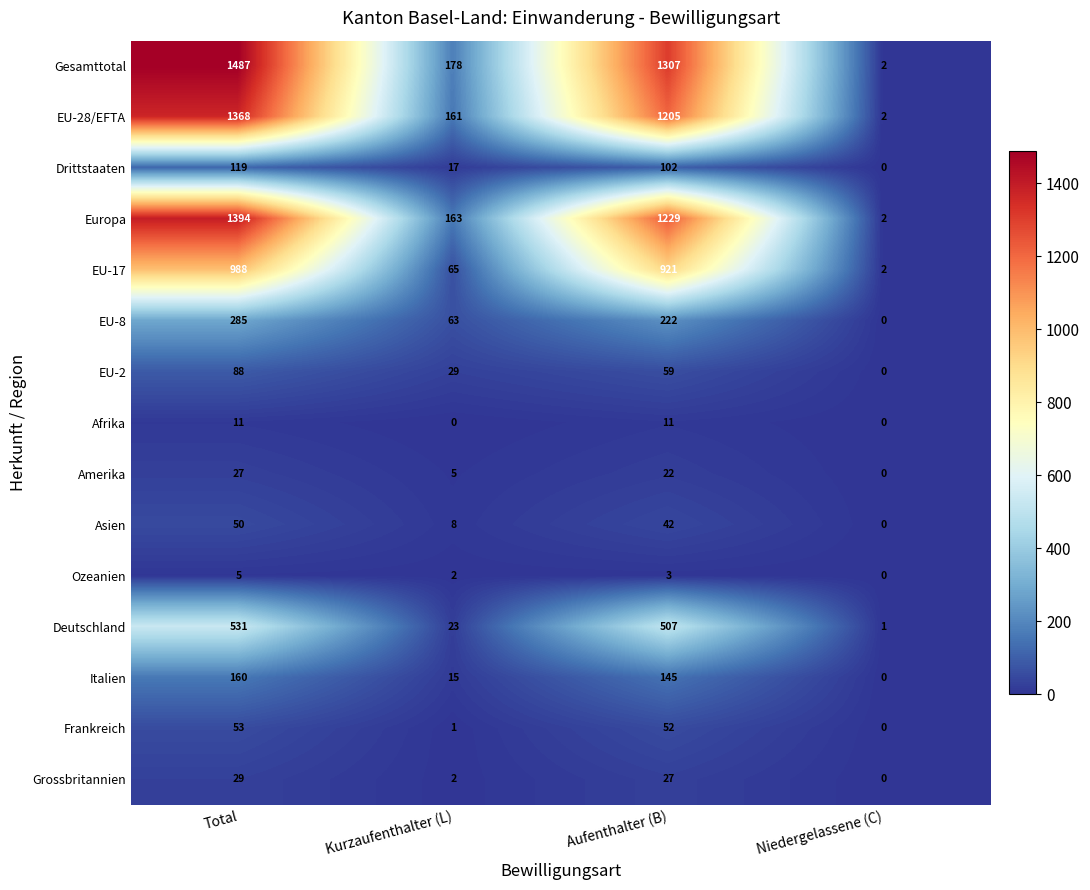

Is it true that EU-28/EFTA equals 1205 at Aufenthalter (B)?

True